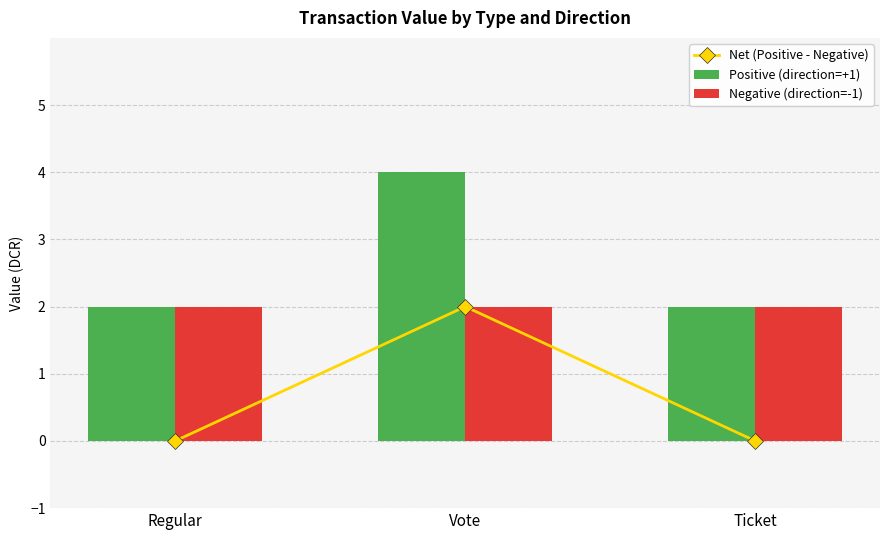

What is the label of the 2nd bar from the right?

Vote